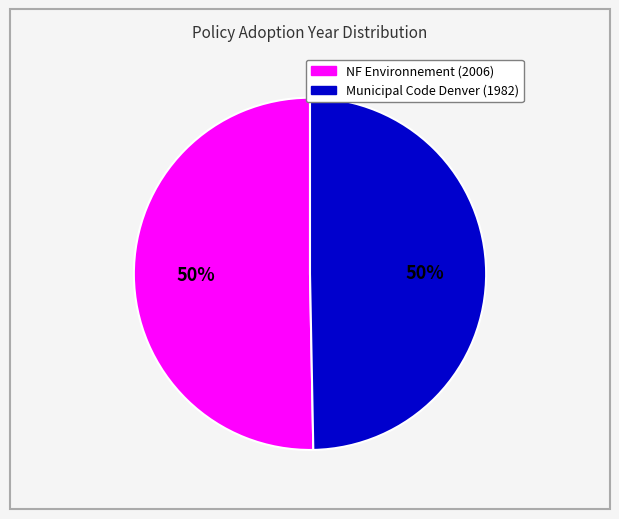

To the nearest percent, what is the average slice percentage?

50%